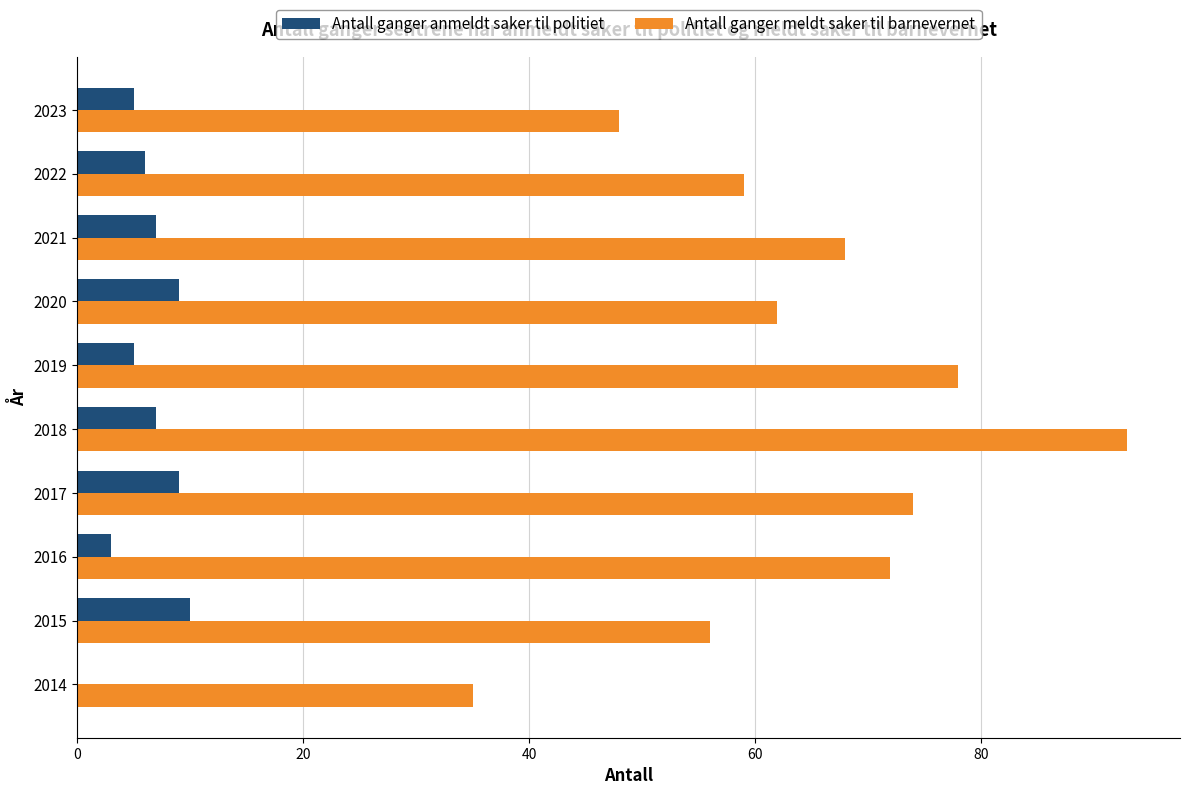

Which series changed the most between 2015 and 2019?

Antall ganger meldt saker til barnevernet